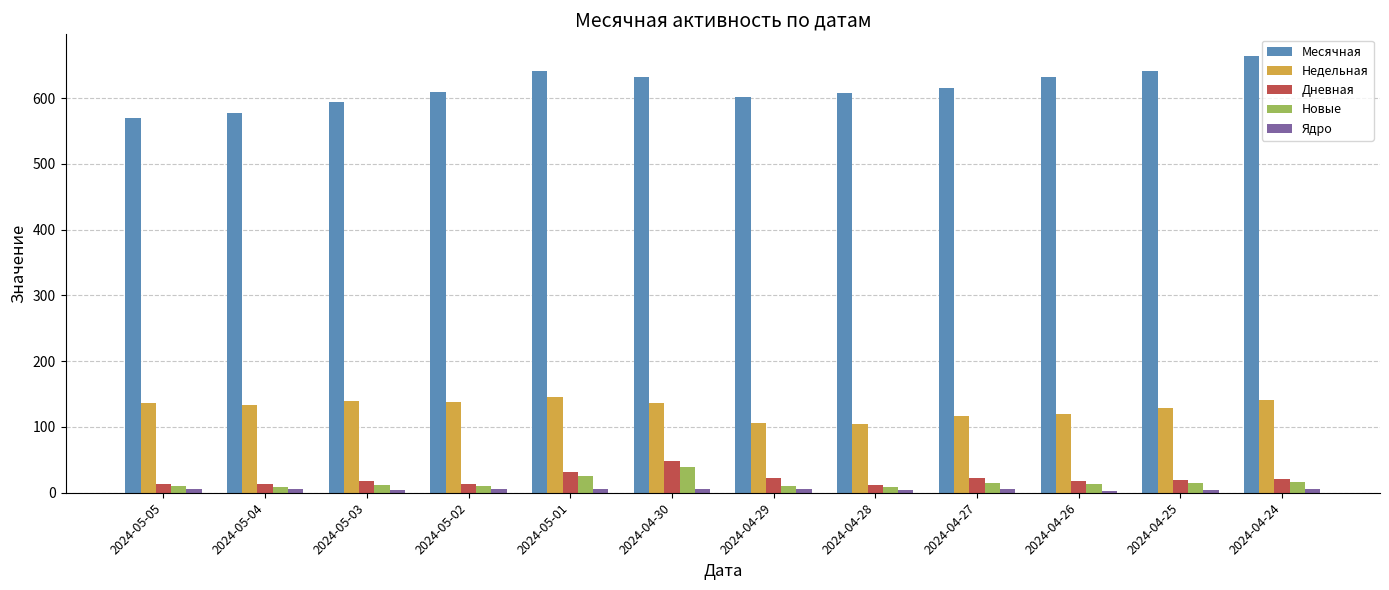

The Дневная series shows 21 at 2024-04-24. True or false?

True